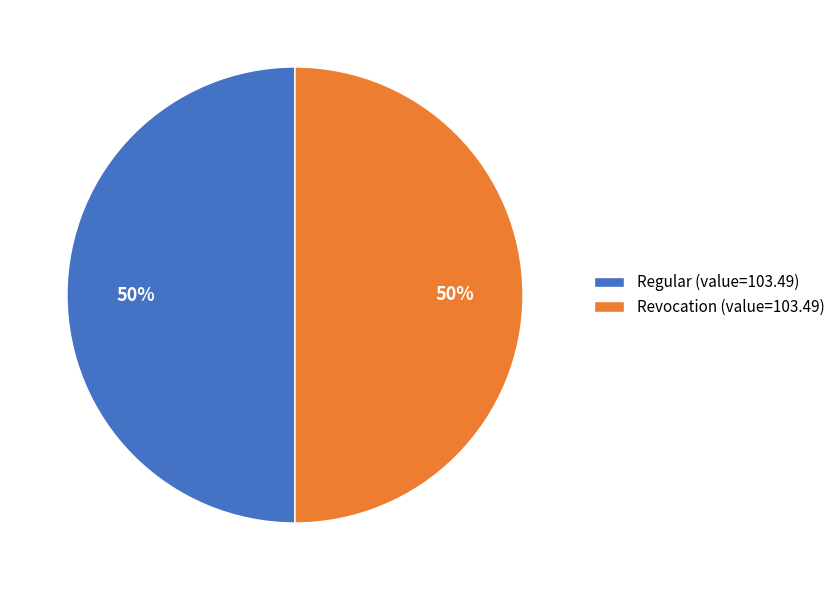

Do Regular (value=103.49) and Revocation (value=103.49) together represent more than half of the pie?

Yes